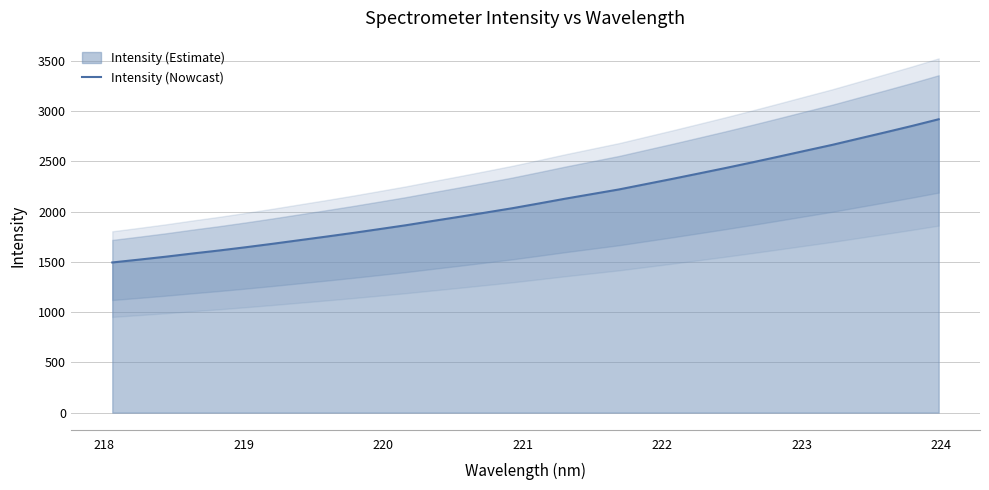

What is the lowest value of the Intensity (Nowcast) series?

1493.7